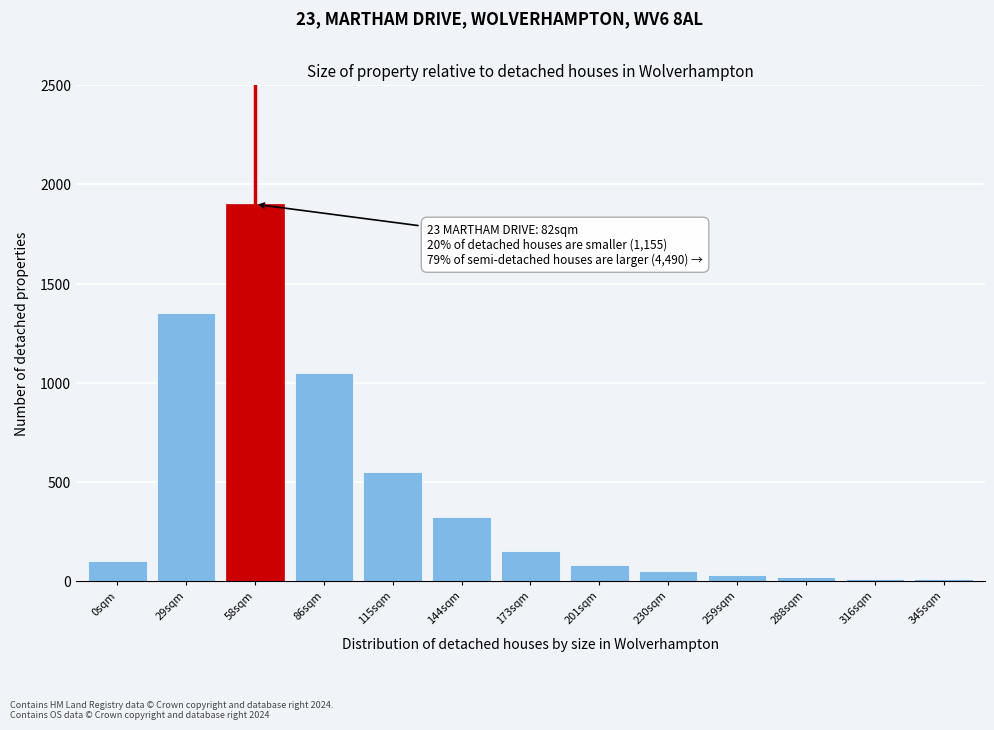

What is the difference between the maximum and second lowest values?

1890